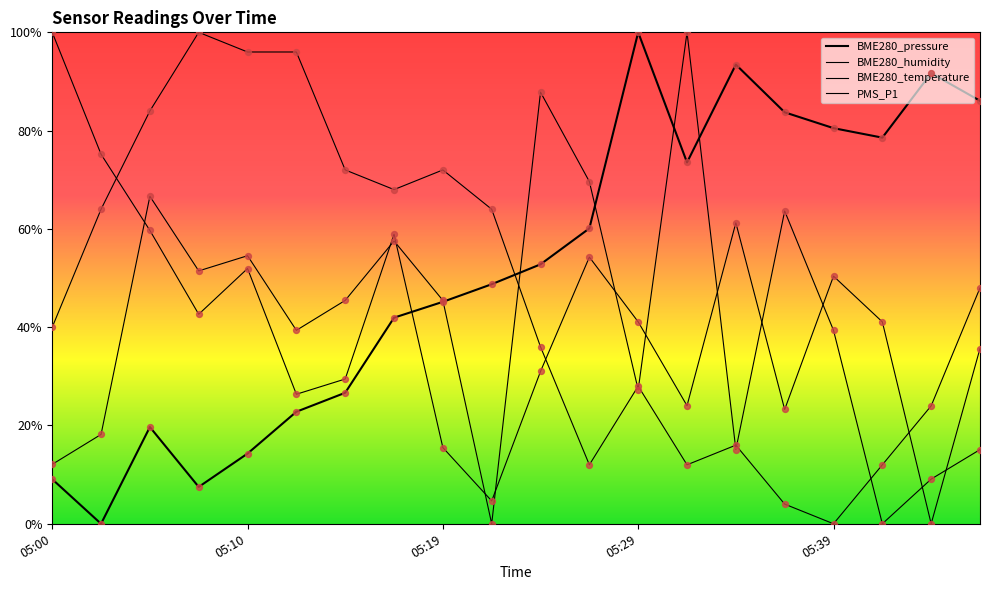

Which series contains the highest Y value?

BME280_pressure